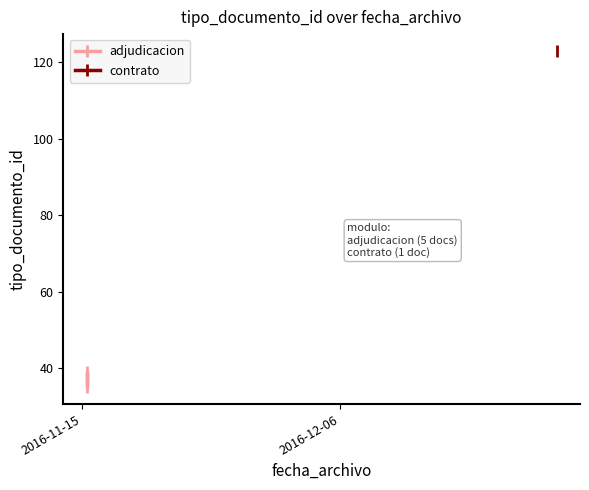

Does the chart display data point markers on the line(s)?

Yes